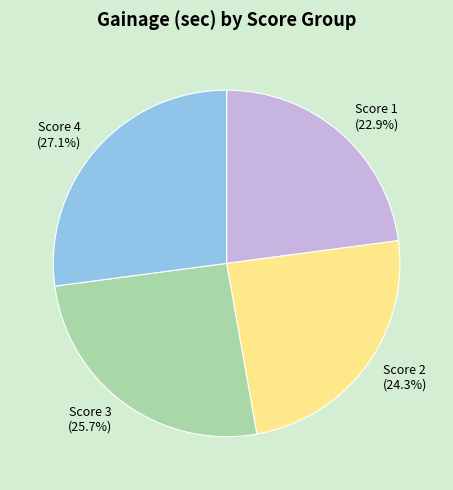

How many slices are in this pie chart?

4